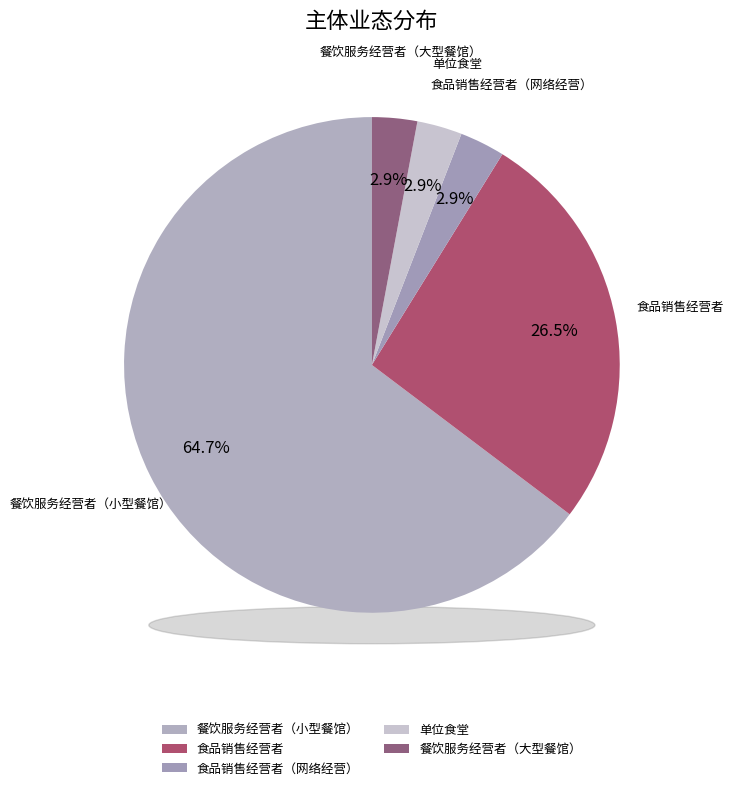

What is the change in value from 餐饮服务经营者（小型餐馆） to 单位食堂?

-21